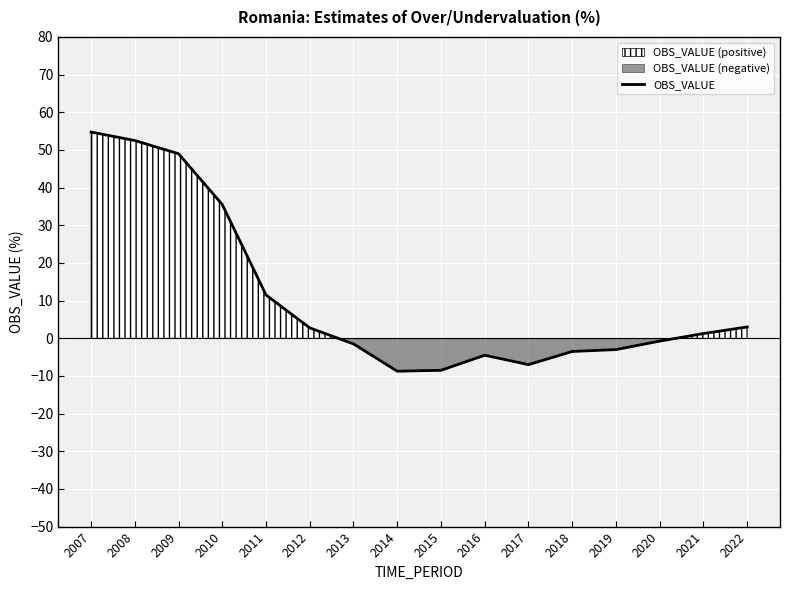

How many values are below 1?

8